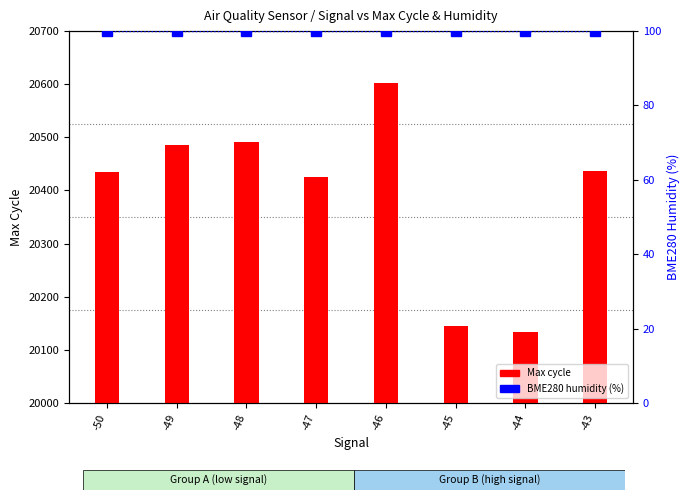

At how many categories does at least one series exceed 11196?

8